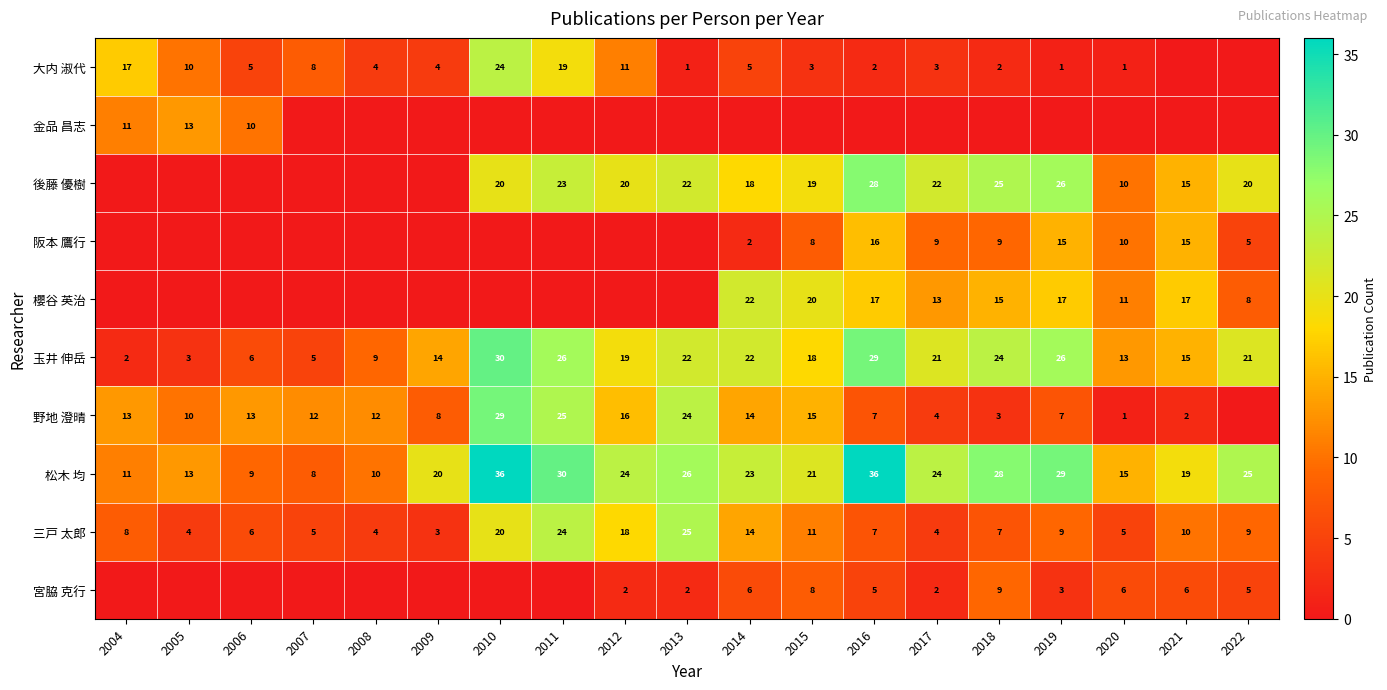

True or false: 松木 均 has a value of 11 at 2013.

False